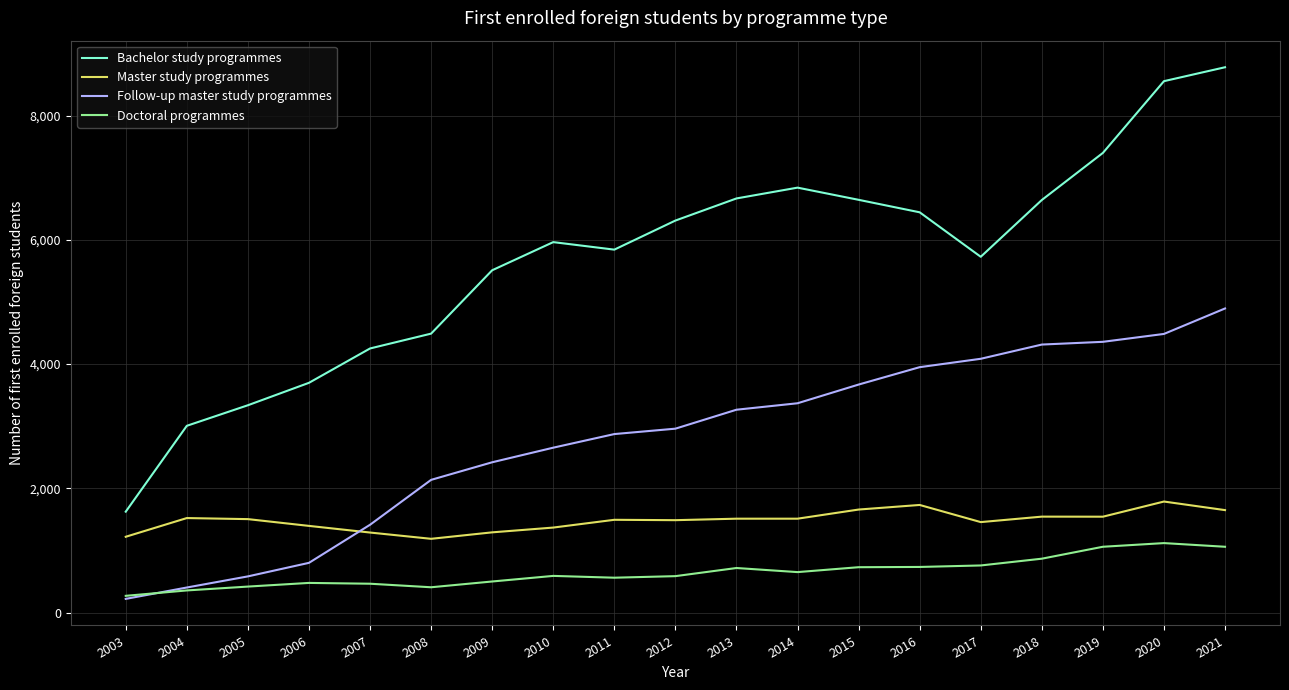

What is the spread (max minus min) of values at 2016?

5709